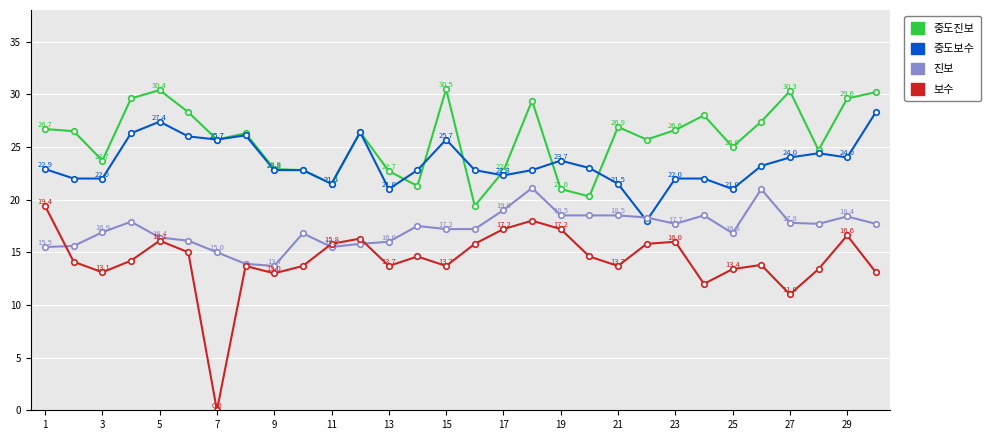

At how many categories does at least one series exceed 12?

30